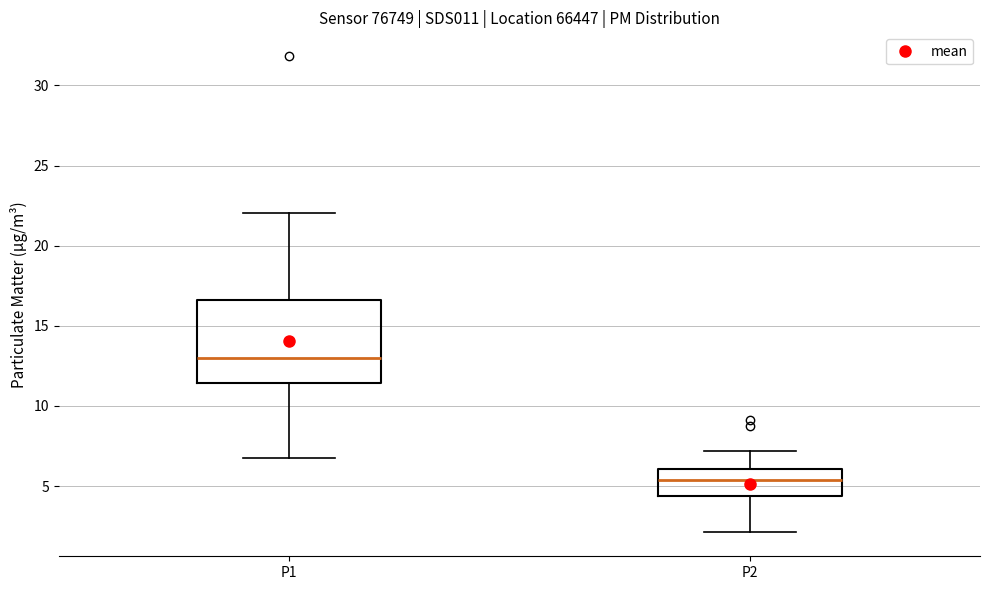

Which box's median line is the highest?

P1